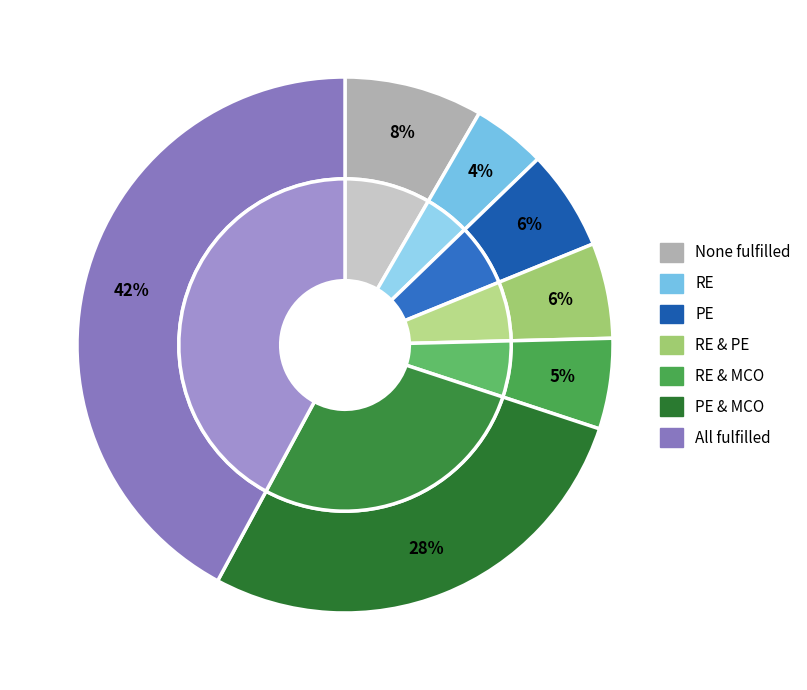

Count the number of slices in the pie.

14